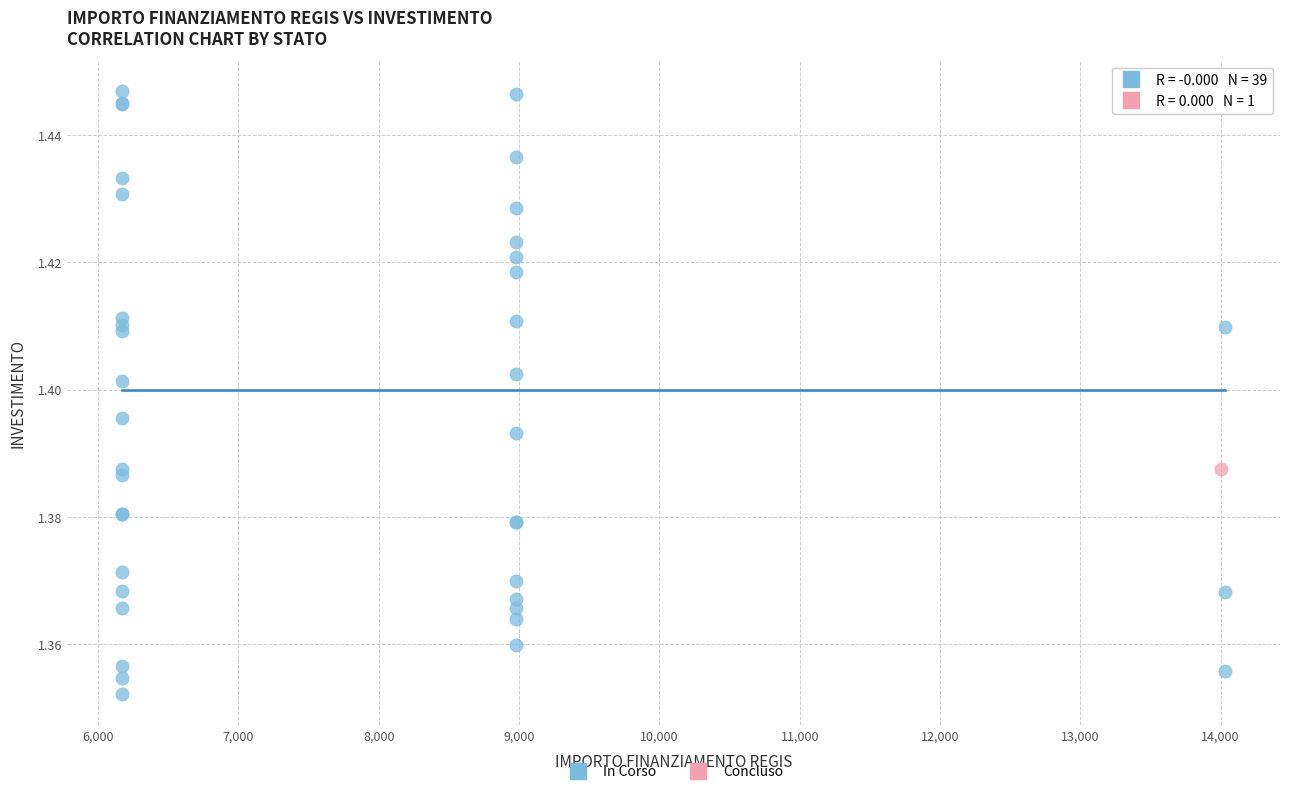

What are all the series names shown in the legend?

In Corso, Concluso